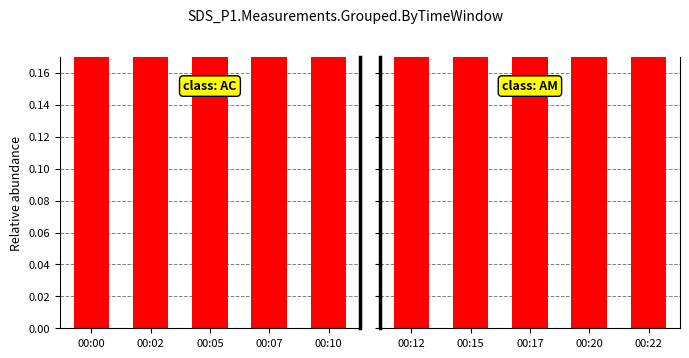

Between 00:05 and 00:10, which series saw the biggest shift?

SDS_P1_AC